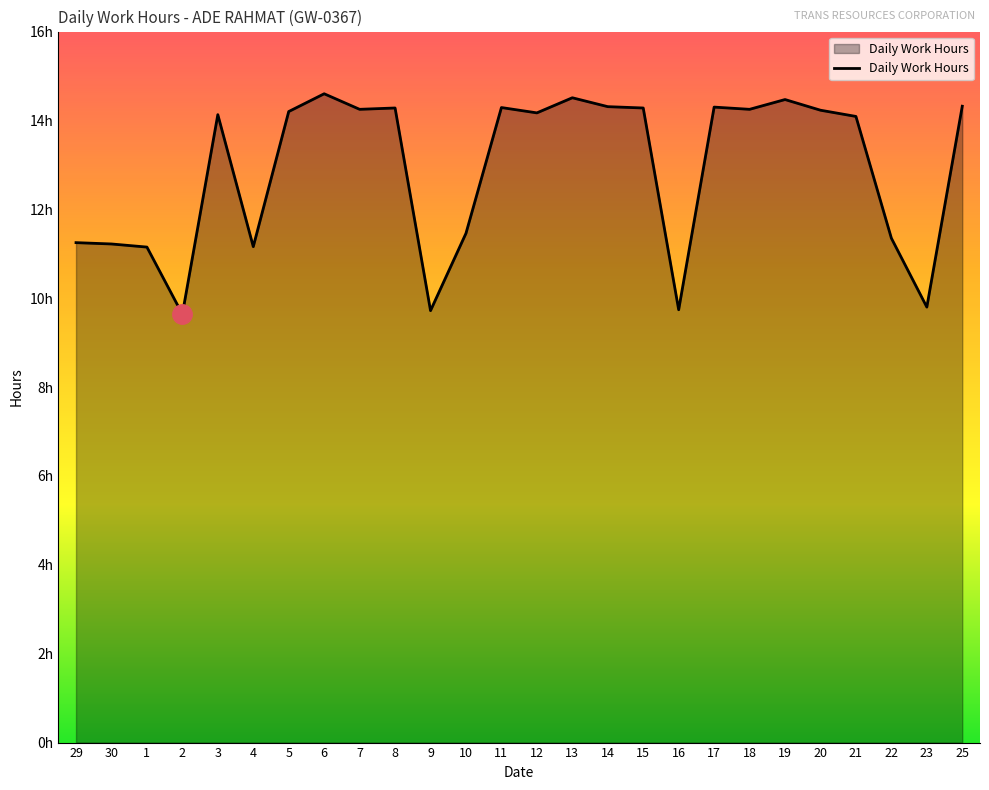

Does the chart have visible grid lines?

No